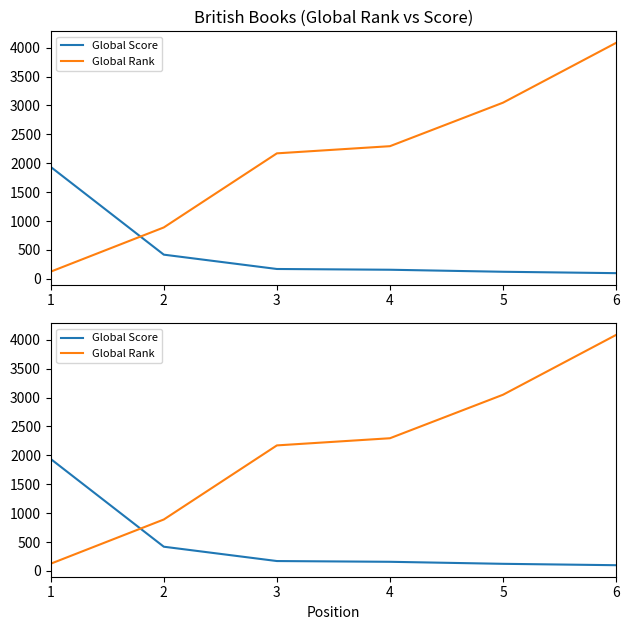

The Global Score series shows 419 at 2. True or false?

True